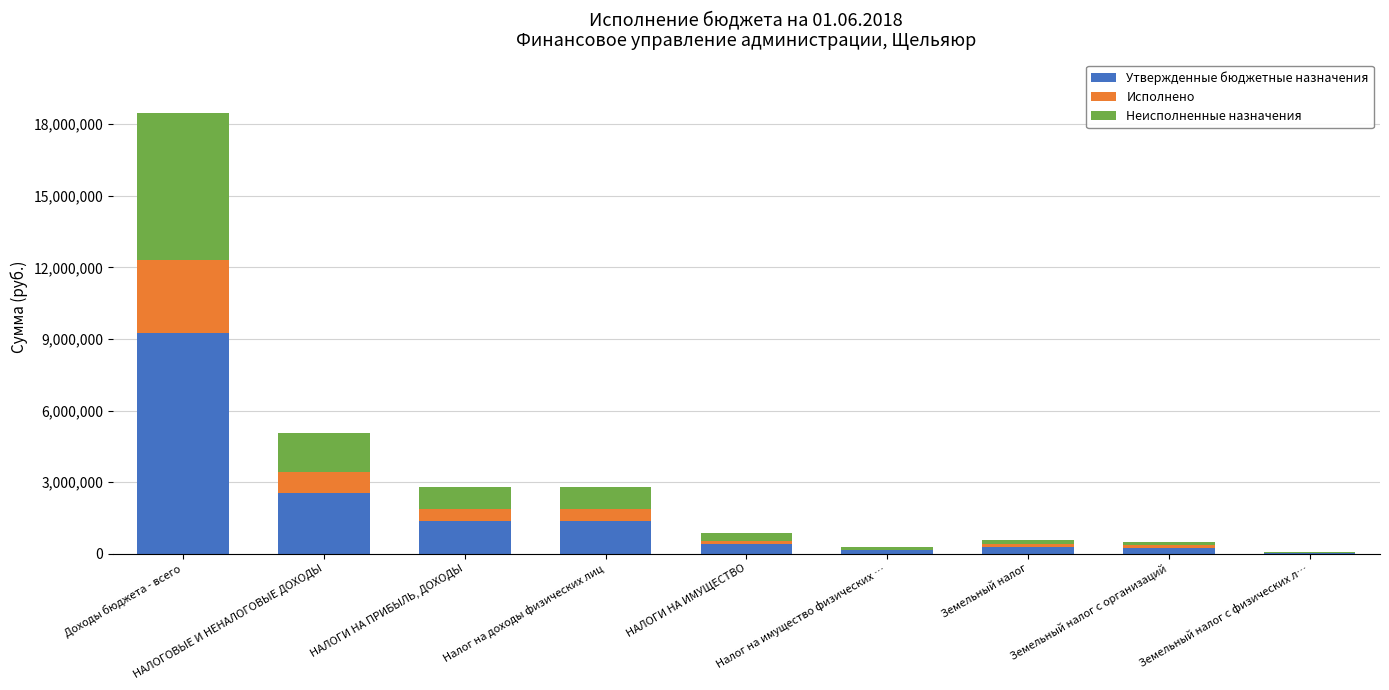

What is the maximum value for Утвержденные бюджетные назначения?

9246619.0